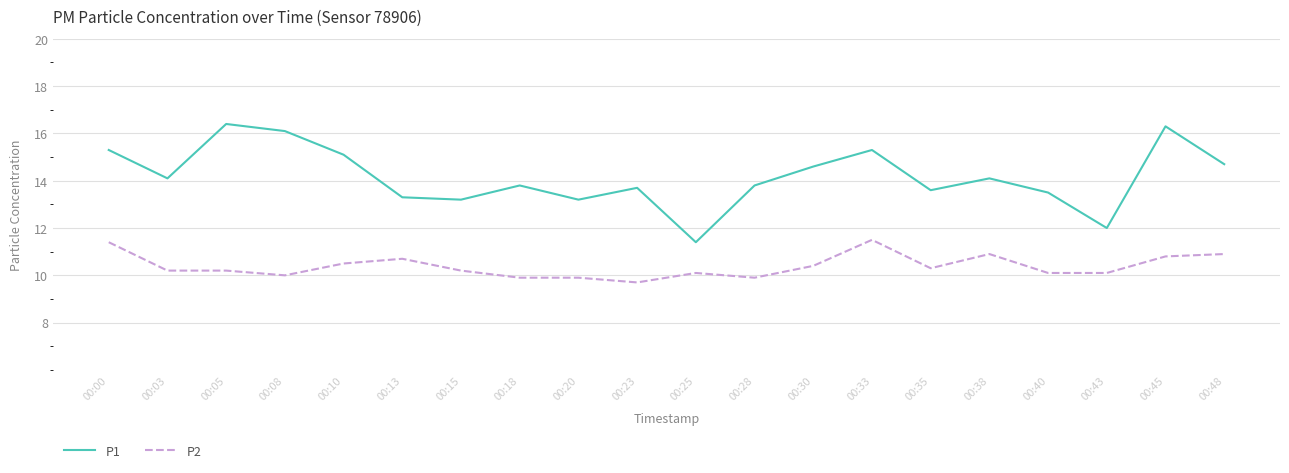

List the series in order of their peak value, highest first.

P1, P2